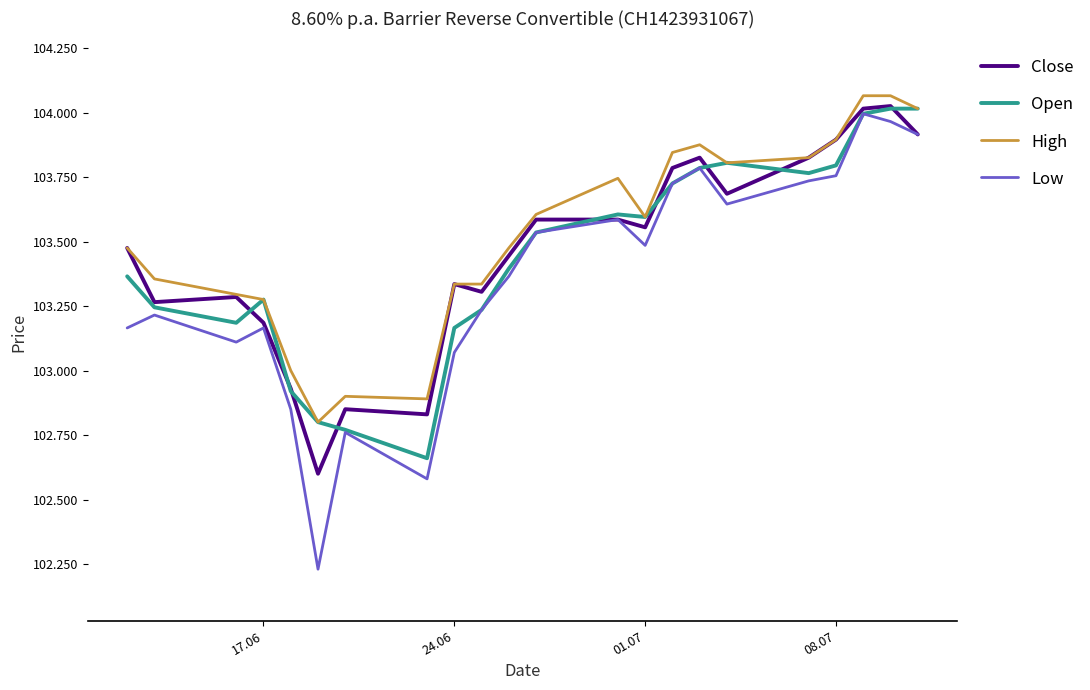

What are all the series names shown in the legend?

Close, Open, High, Low